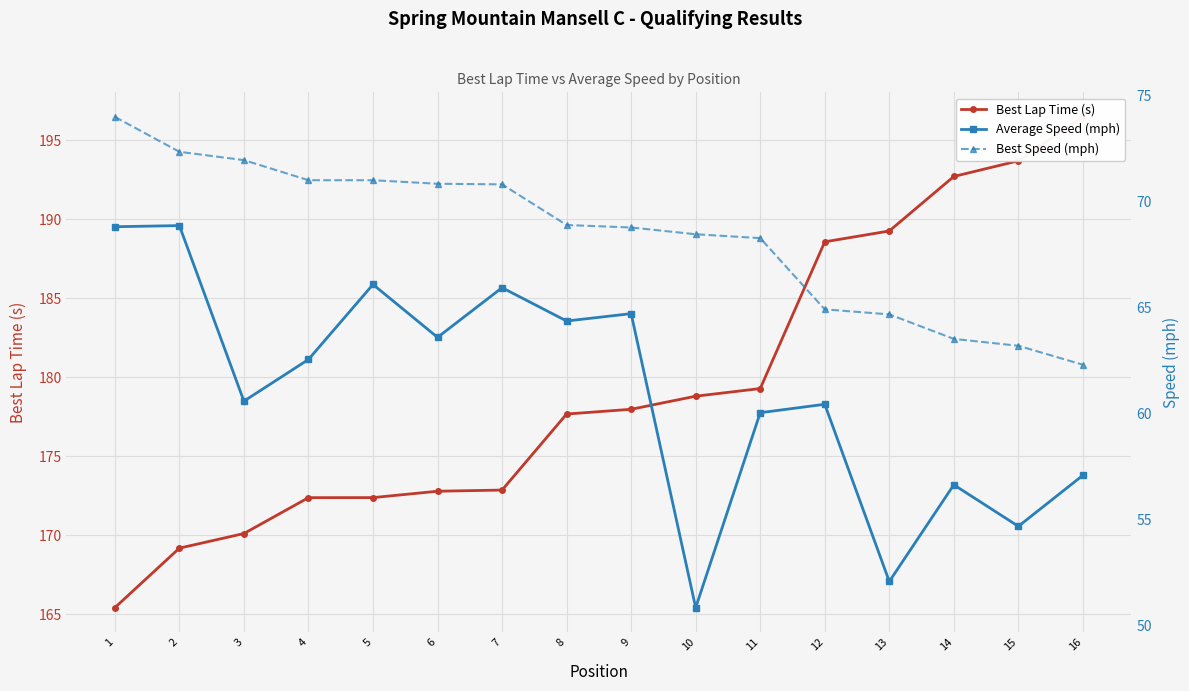

Reading left to right, transcribe all the data shown in this chart.

Best Lap Time (s): 1=165.4	2=169.2	3=170.1	4=172.4	5=172.4	6=172.8	7=172.9	8=177.7	9=178.0	10=178.8	11=179.3	12=188.6	13=189.3	14=192.7	15=193.7	16=196.5
Average Speed (mph): 1=68.8	2=68.9	3=60.6	4=62.5	5=66.1	6=63.6	7=65.9	8=64.4	9=64.7	10=50.8	11=60.0	12=60.4	13=52.1	14=56.6	15=54.7	16=57.1
Best Speed (mph): 1=74.0	2=72.3	3=72.0	4=71.0	5=71.0	6=70.8	7=70.8	8=68.9	9=68.8	10=68.5	11=68.3	12=64.9	13=64.7	14=63.5	15=63.2	16=62.3